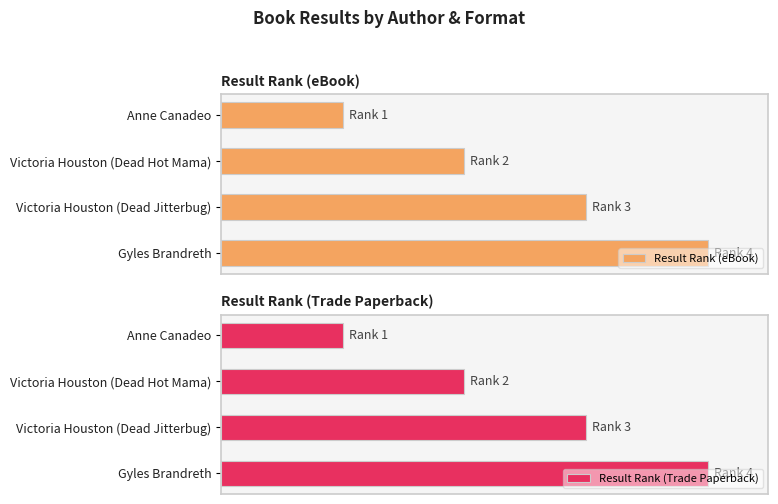

Which series has the largest total across all categories?

Result Rank (eBook)